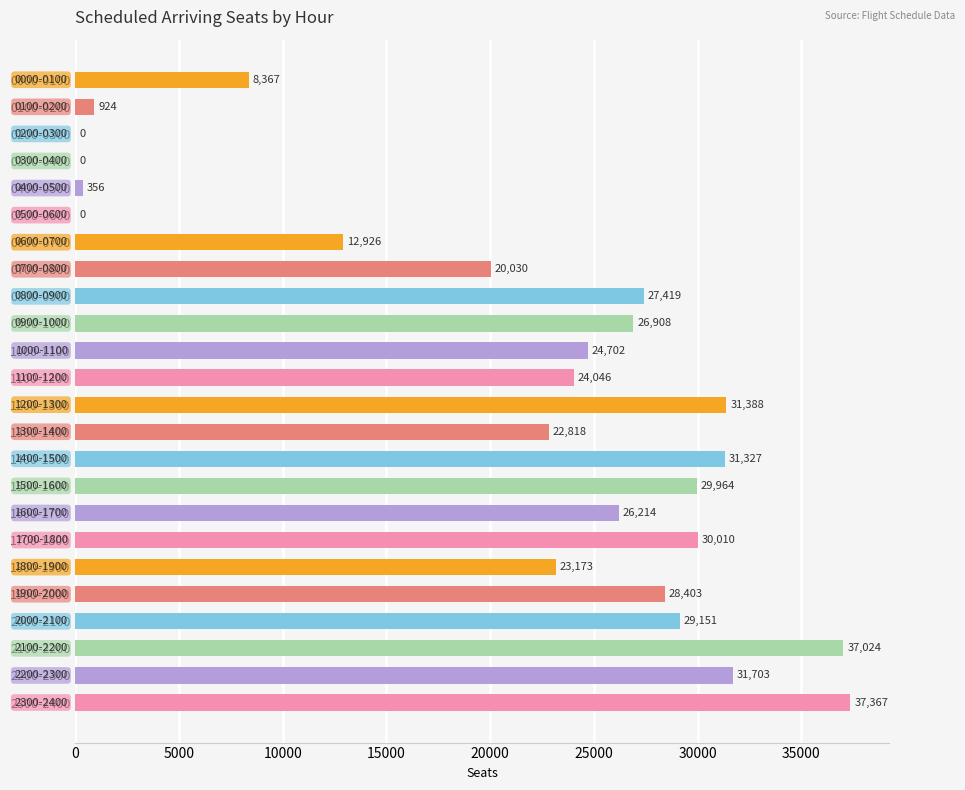

What is the greatest value displayed?

37367